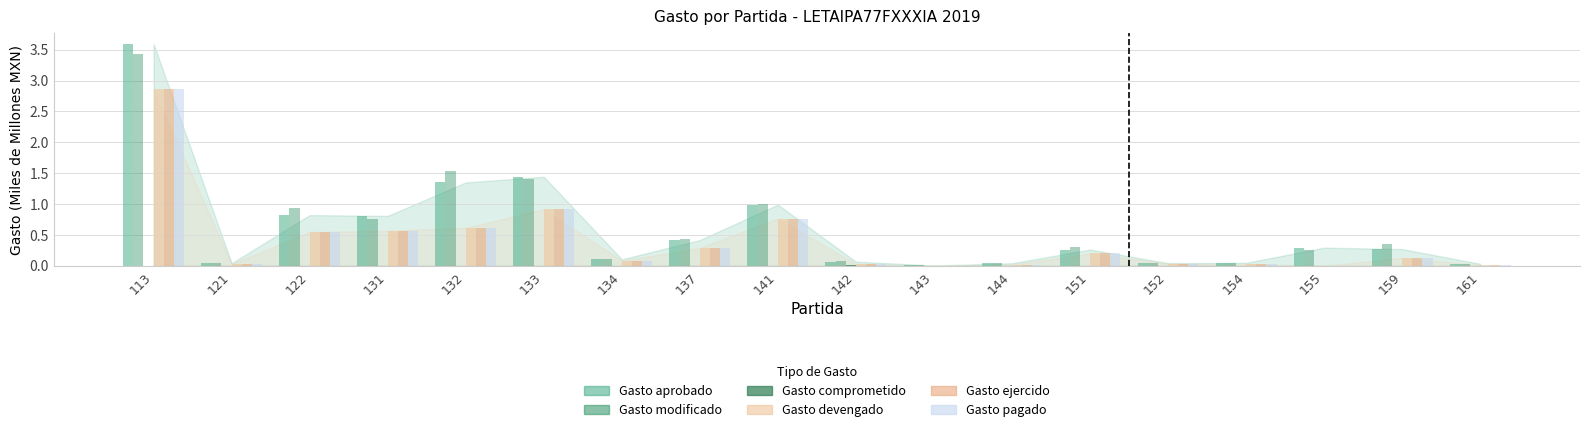

At 131, list the series in order from smallest to largest.

Gasto comprometido, Gasto devengado, Gasto ejercido, Gasto pagado, Gasto modificado, Gasto aprobado